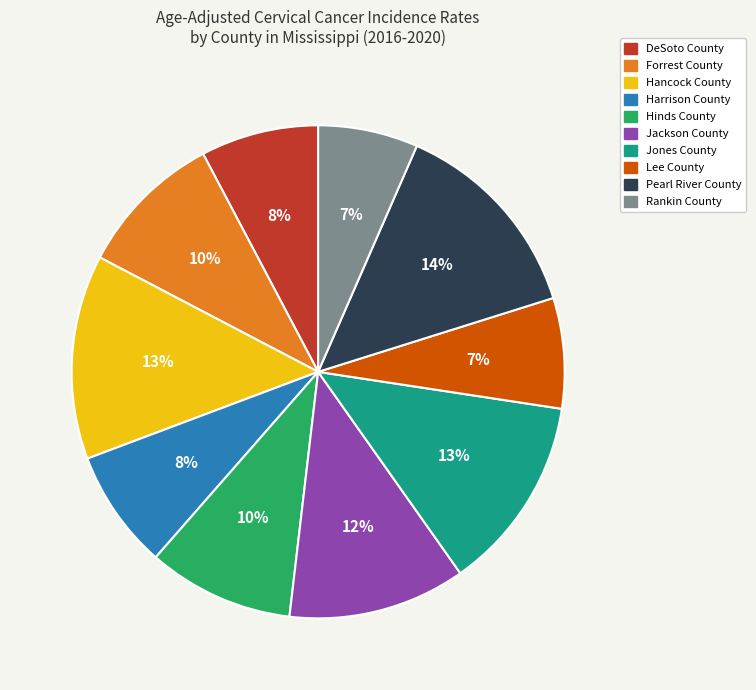

Does Jackson County represent more than half of the total?

No